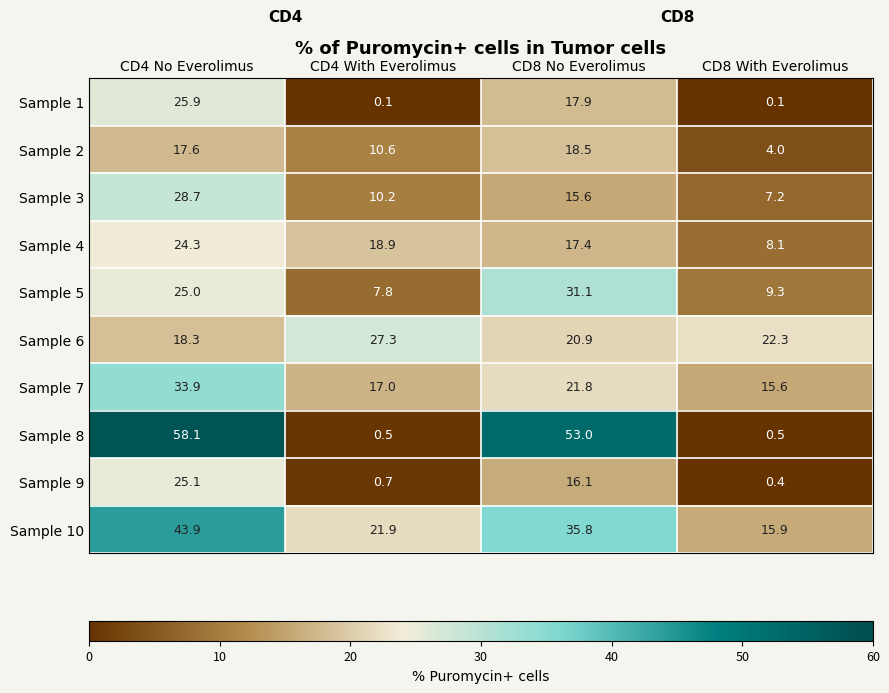

What is the total value across all series at CD4 No Everolimus?

300.8